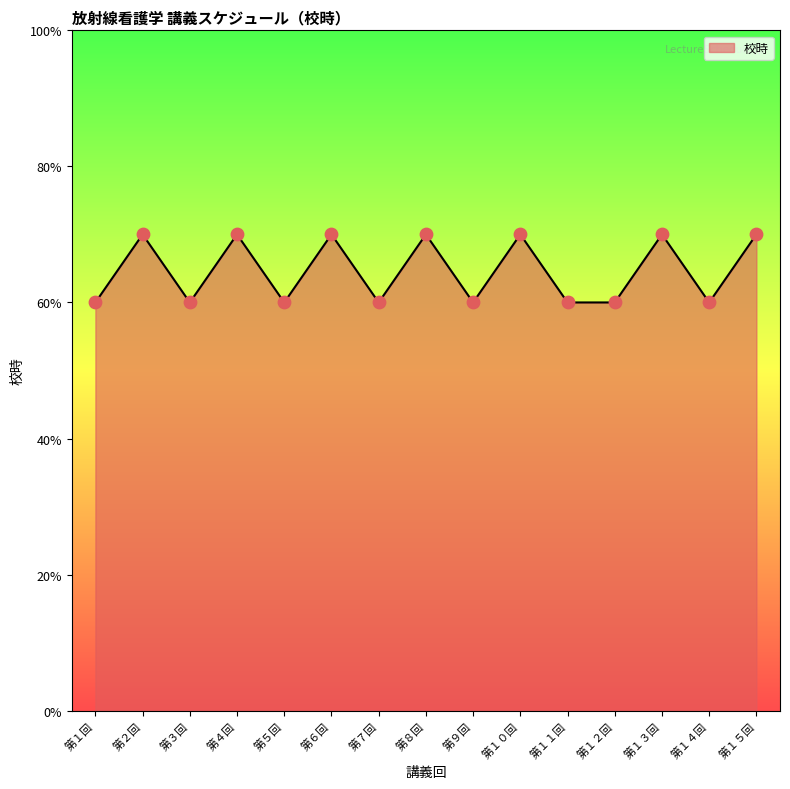

Approximately how many times larger is the value at 第７回 compared to 第１４回?

1.0